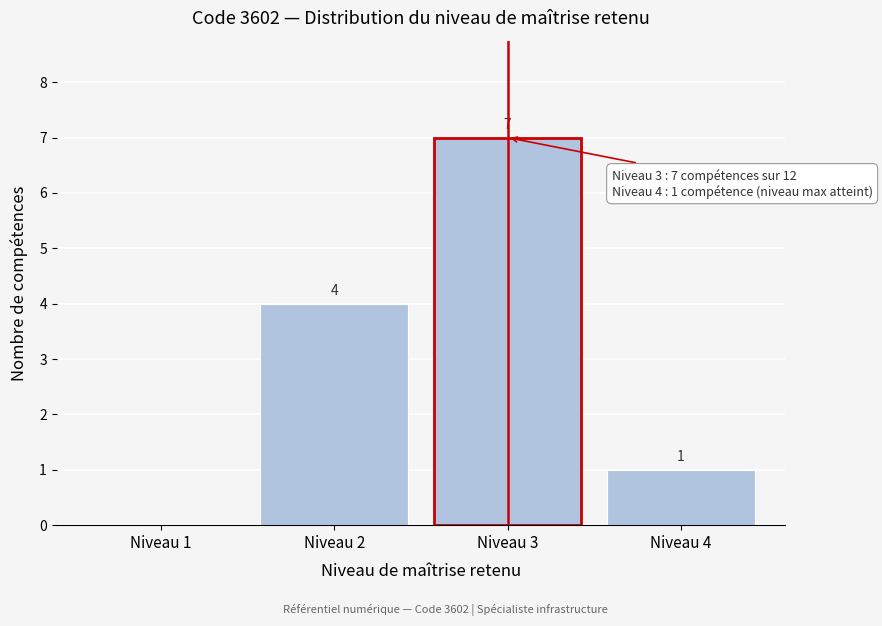

Reading right to left, transcribe all the data shown in this chart.

Niveau 4=1	Niveau 3=7	Niveau 2=4	Niveau 1=0